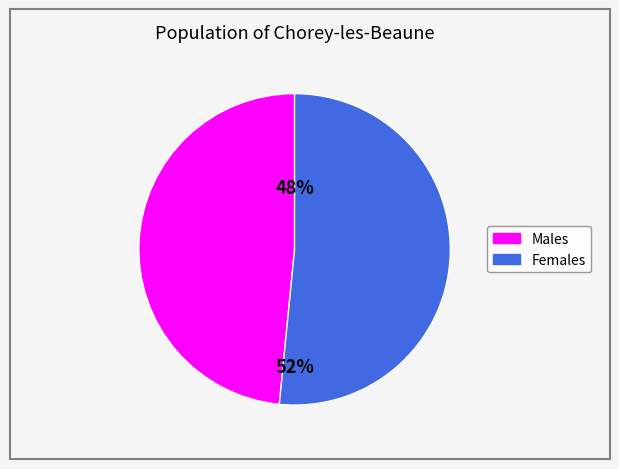

How many segments does this pie chart have?

2